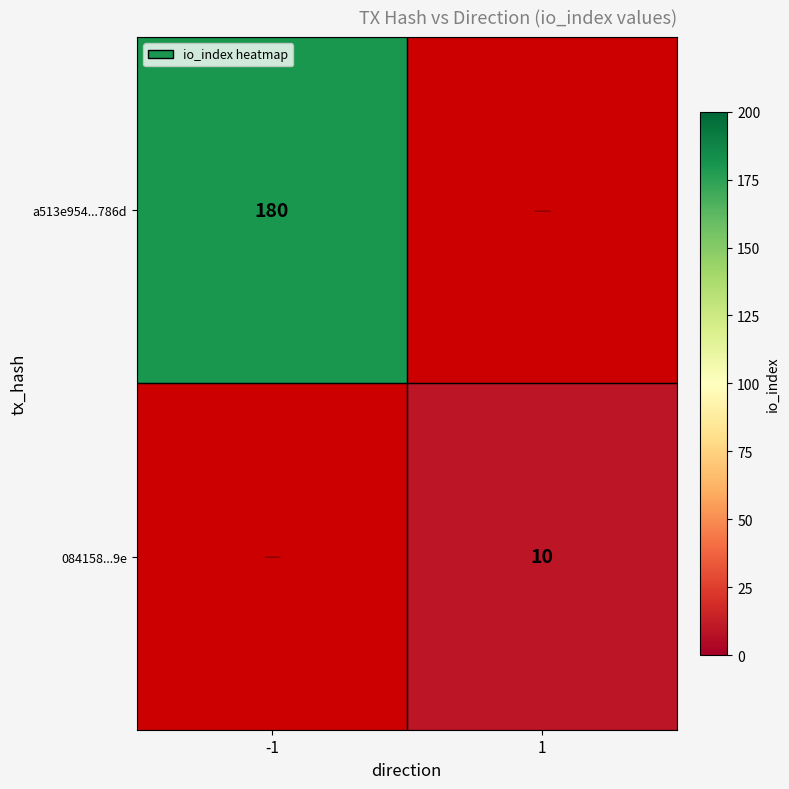

Which category has the highest value across all series?

-1